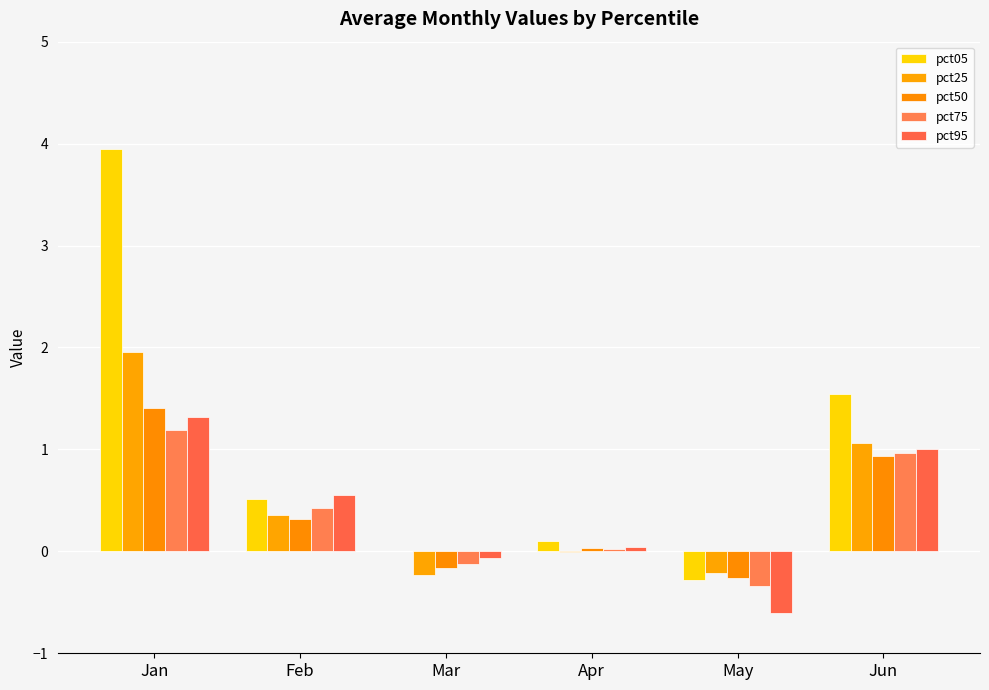

Between Jun and Apr, which is larger?

Jun